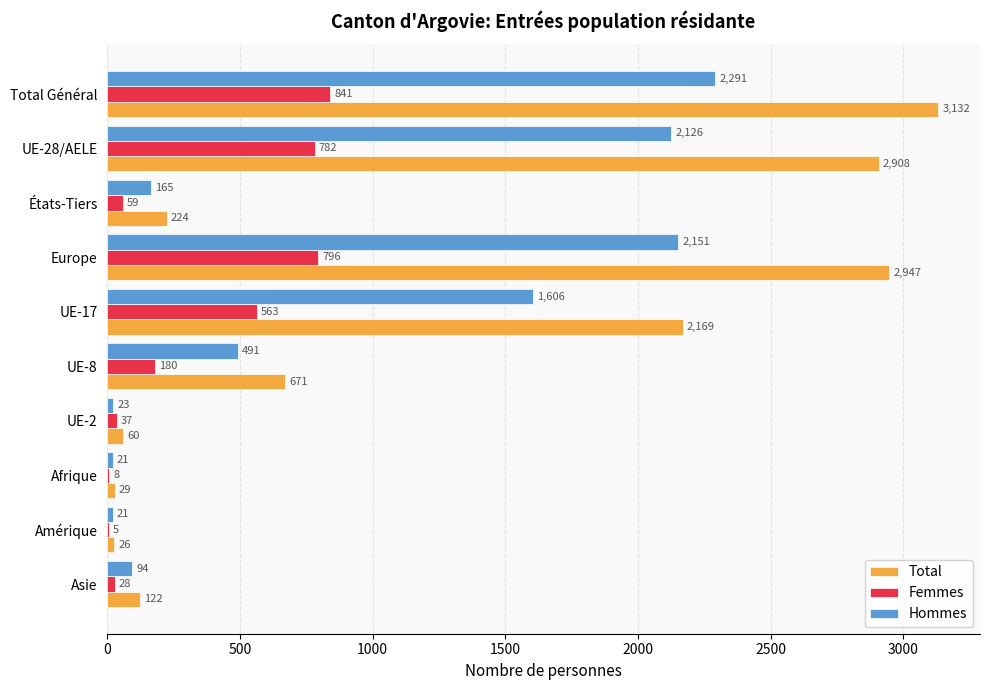

What is the average value of the Femmes series?

330